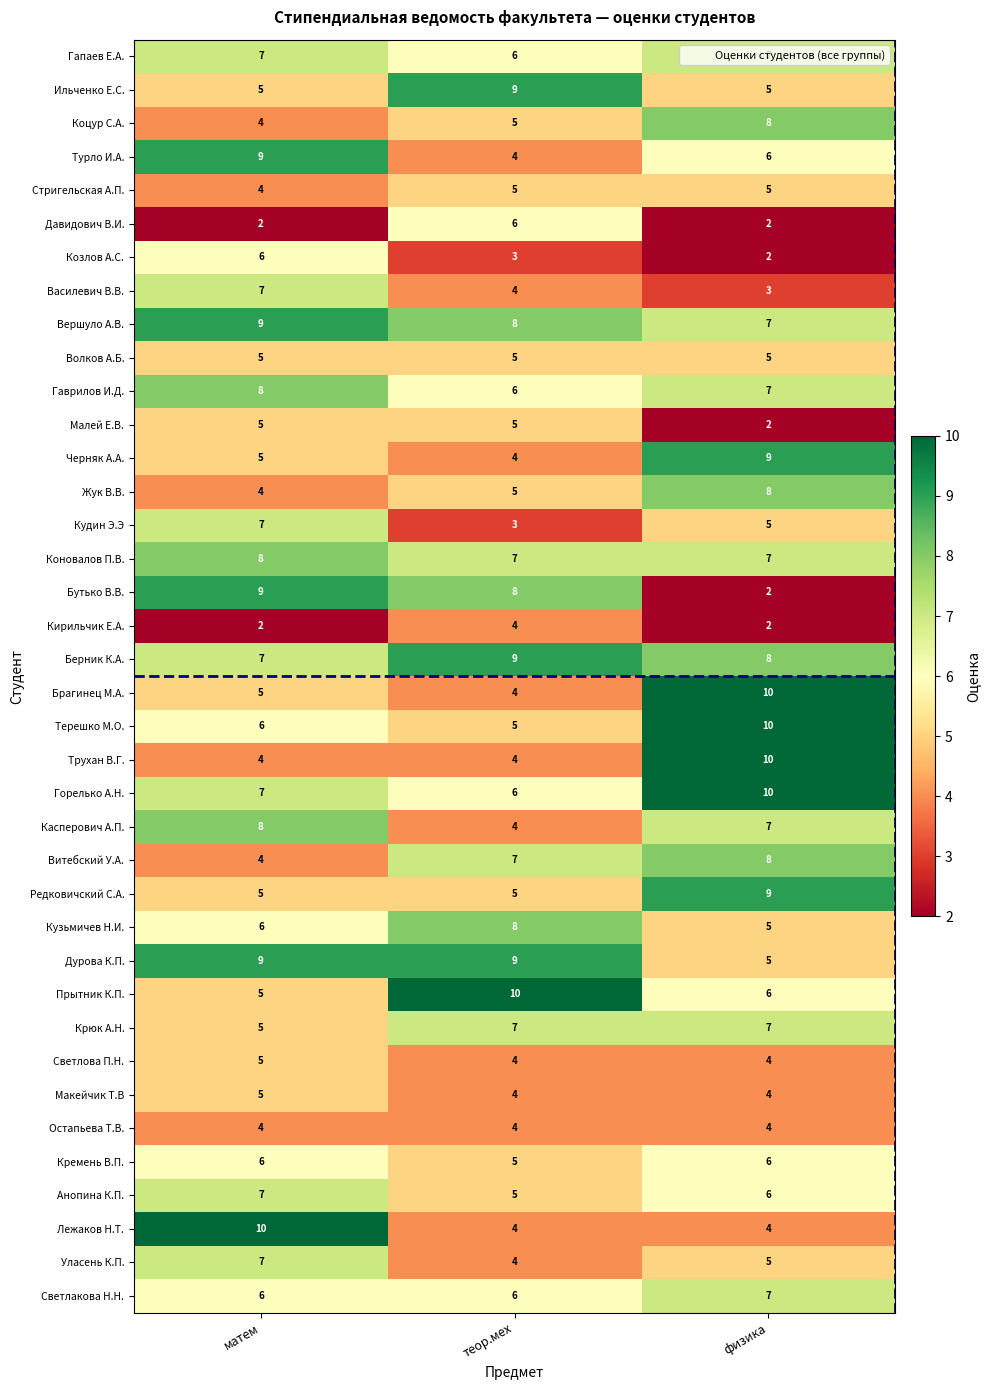

At how many categories does at least one series exceed 2?

3